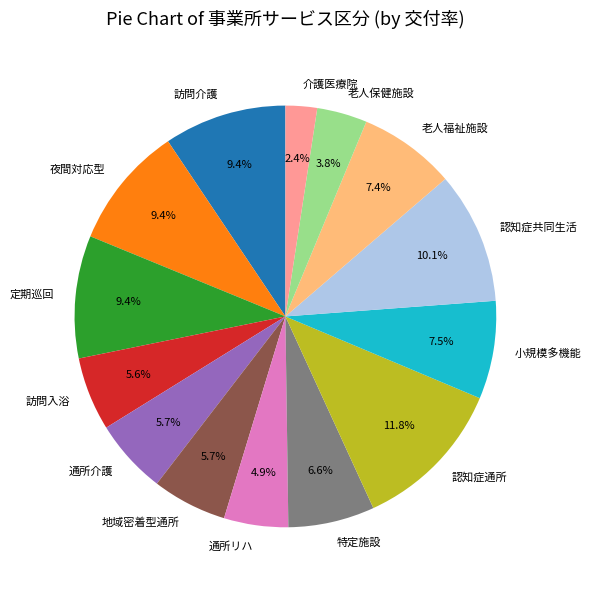

Does any single category account for the majority?

No